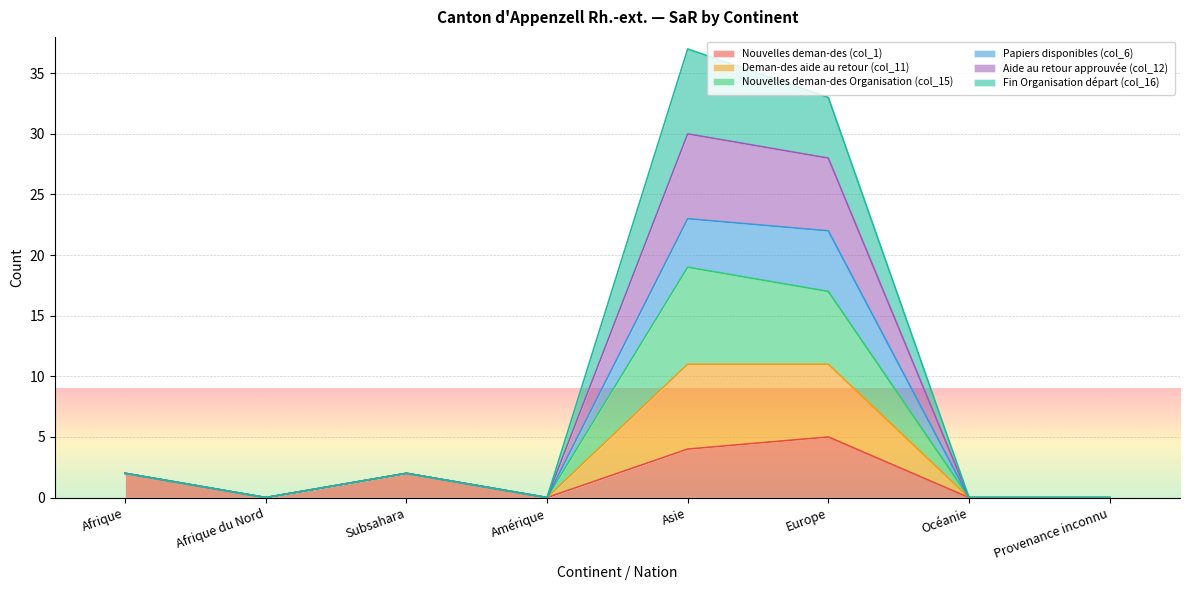

What is the label of the 1st point from the left?

Afrique